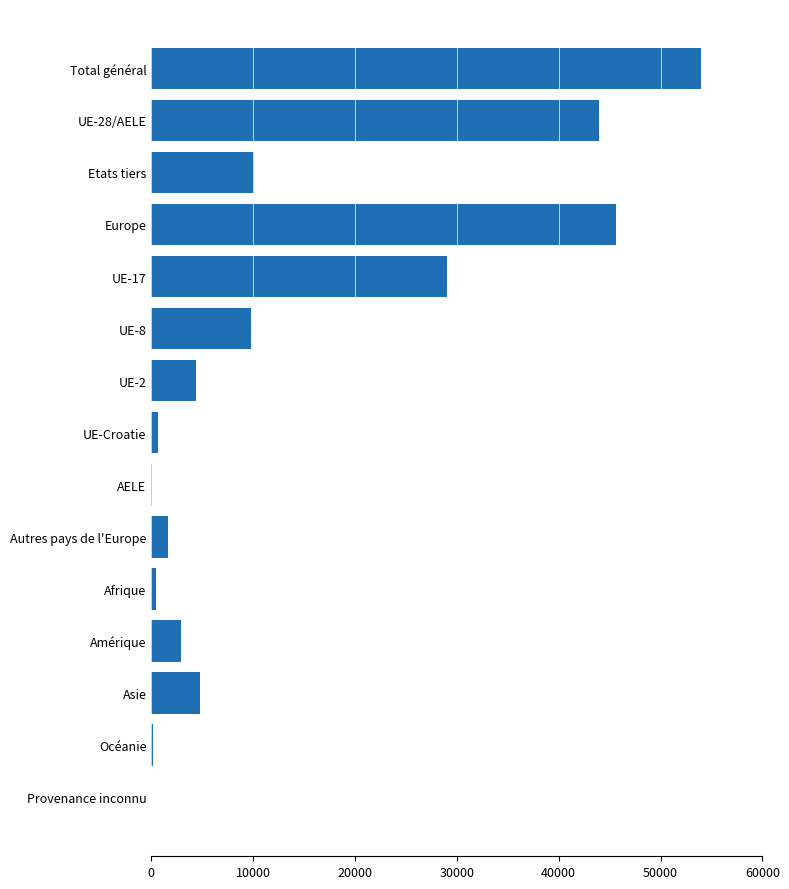

True or false: the data shows 10068 at Etats tiers.

True